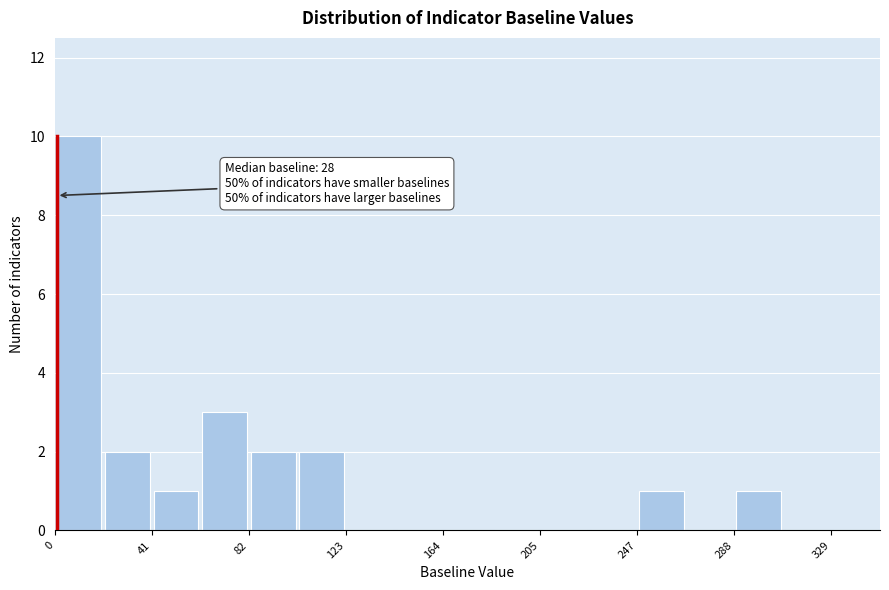

Which range on the x-axis has the tallest bar?

0 to 20